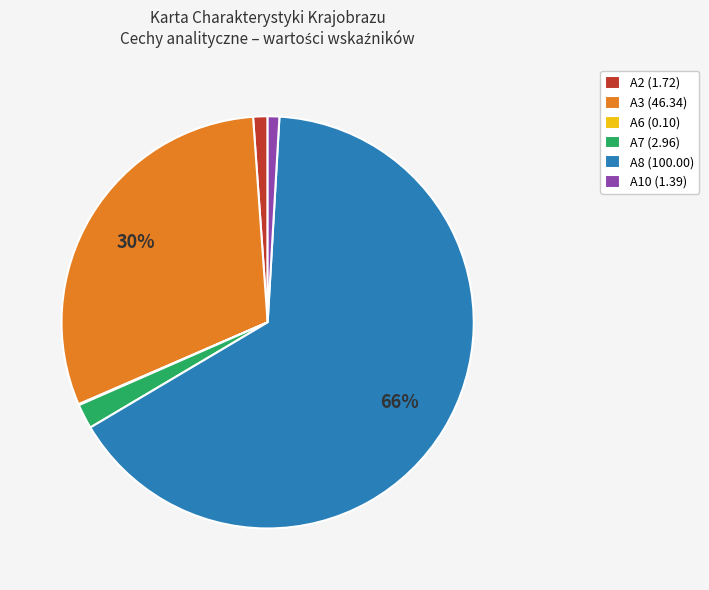

To the nearest percent, what is the average slice percentage?

17%